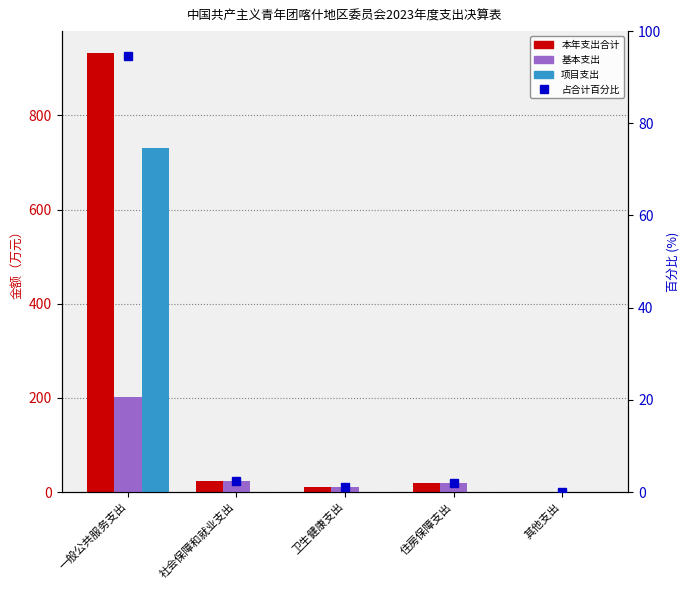

Which series has the largest total across all categories?

本年支出合计